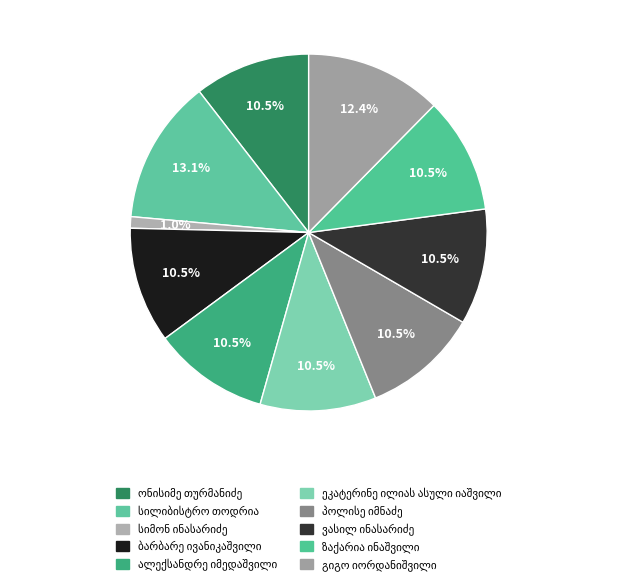

To the nearest percent, what is the difference between the largest and smallest slice percentages?

12%